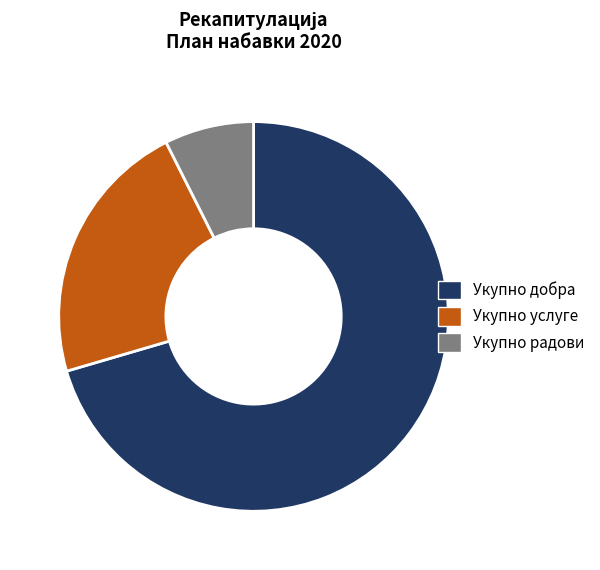

Is the sum of Укупно добра and Укупно радови greater than half?

Yes